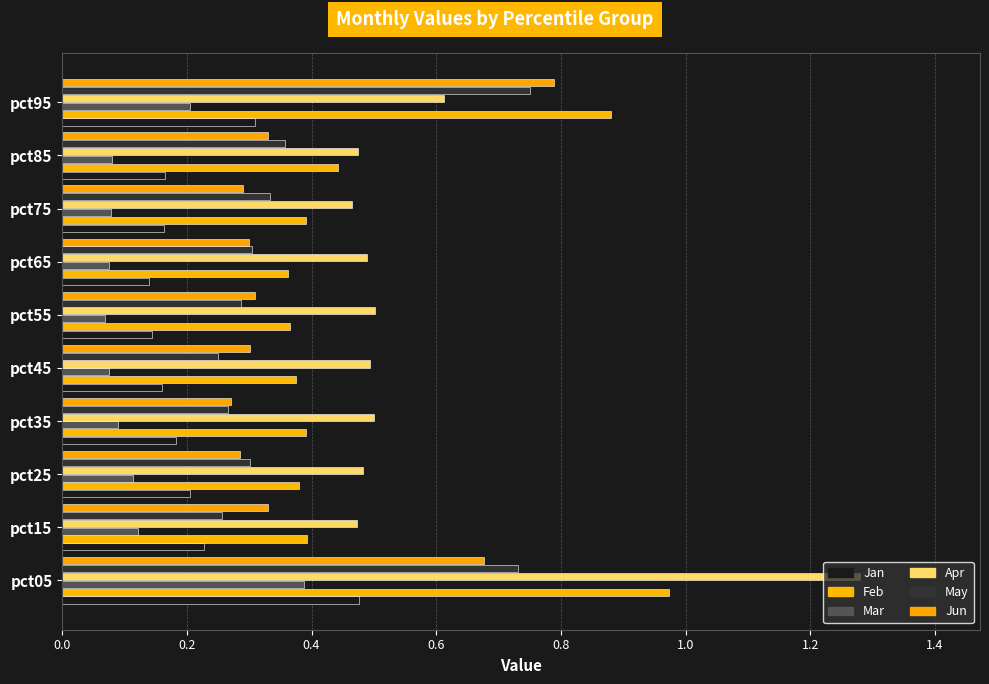

How many data points does each series have?

10